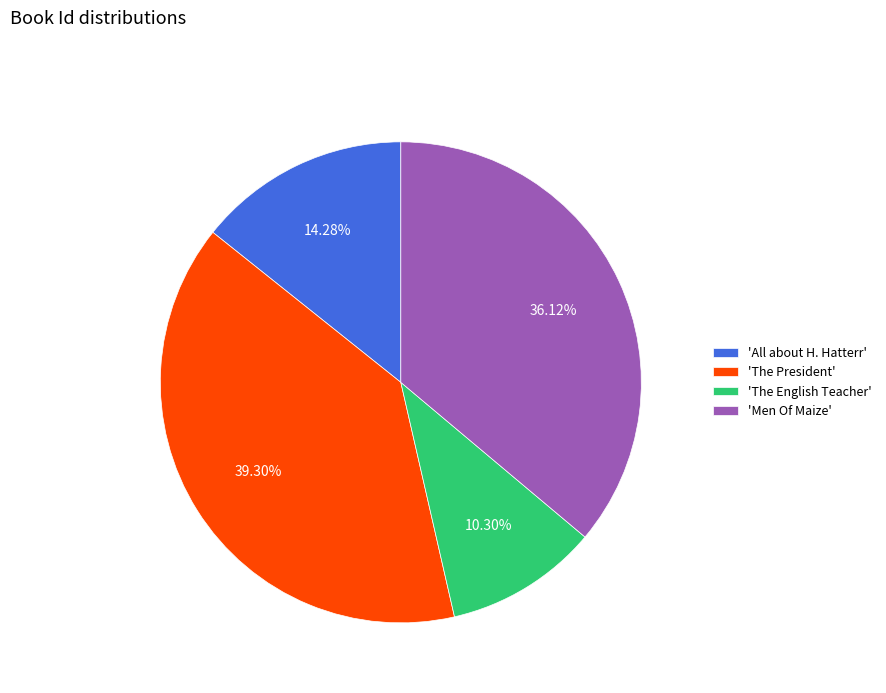

What is the largest slice in the pie chart?

'The President'